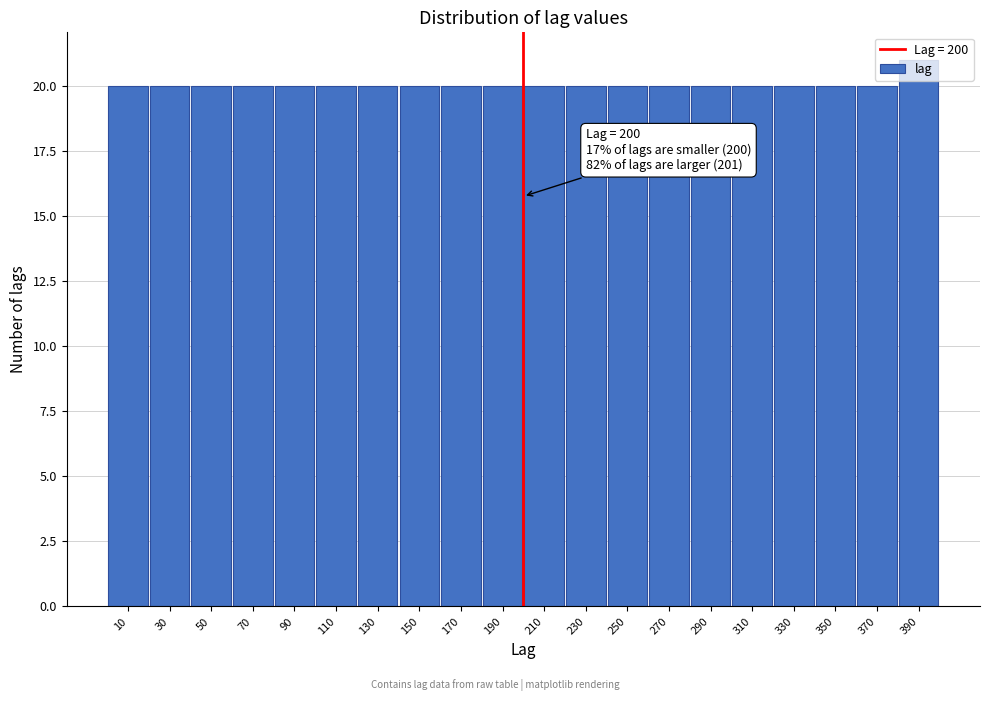

Over which range of the x-axis is the bar tallest?

380 to 400